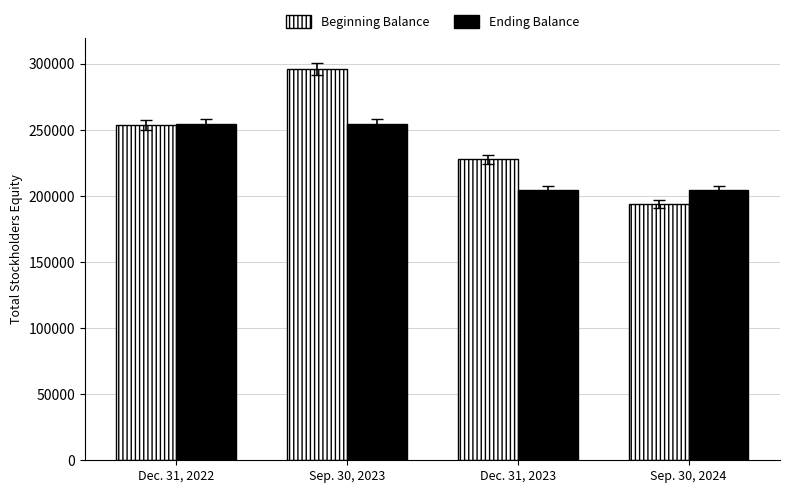

Reading left to right, list all the values displayed in this chart.

Beginning Balance: 253705	296113	228017	194043
Ending Balance: 254258	254258	204501	204501